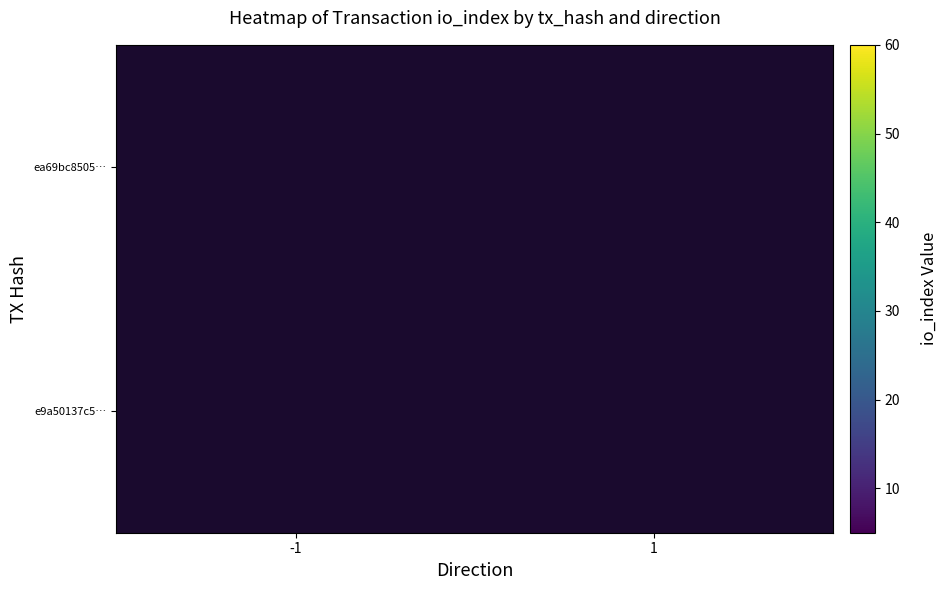

Read the e9a50137c5… value at 1.

5.0